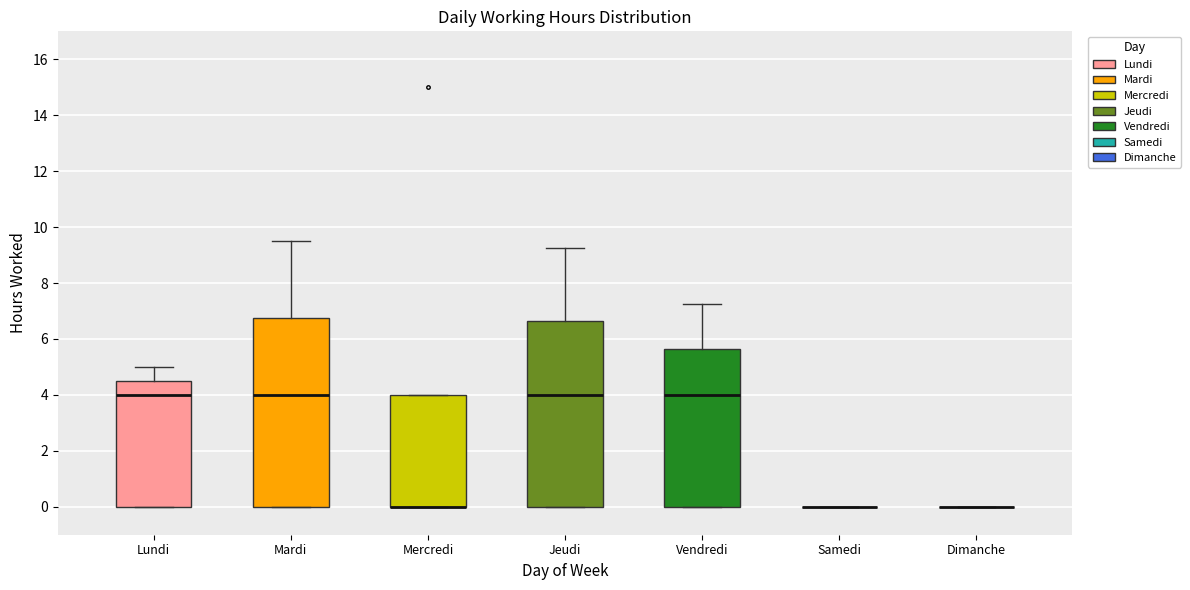

Where is the upper edge of the box for Mercredi on the y-axis? The values are not printed on the chart, so give them approximately, as read against the axis.

4.0